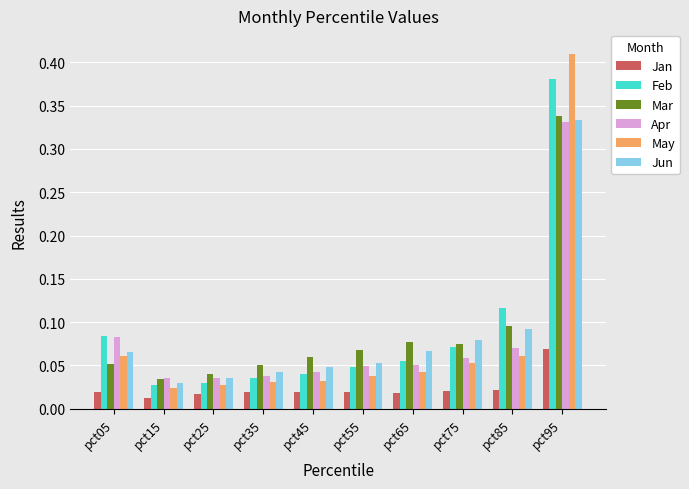

At which category is the sum across all series the highest?

pct95